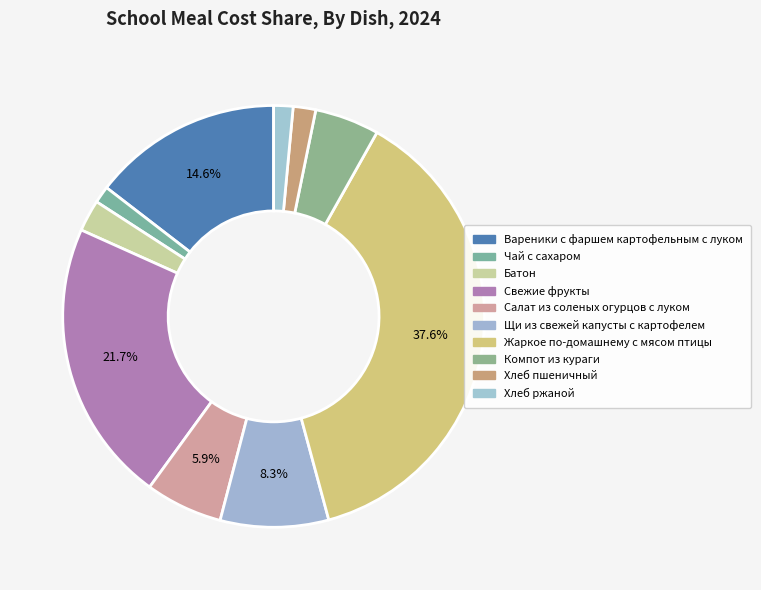

Which category has the smallest portion of the pie?

Чай с сахаром